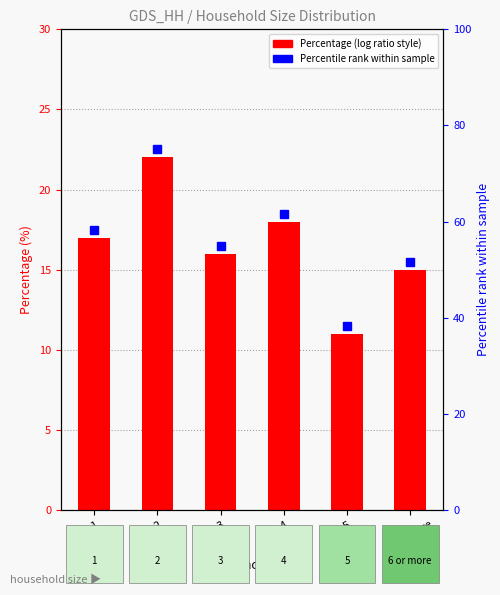

What is the difference between the values at 5 and 6 or more?

4